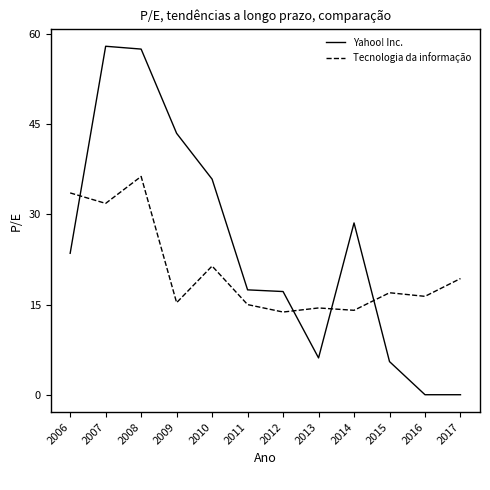

What is the total value across all series at 2015?

22.5